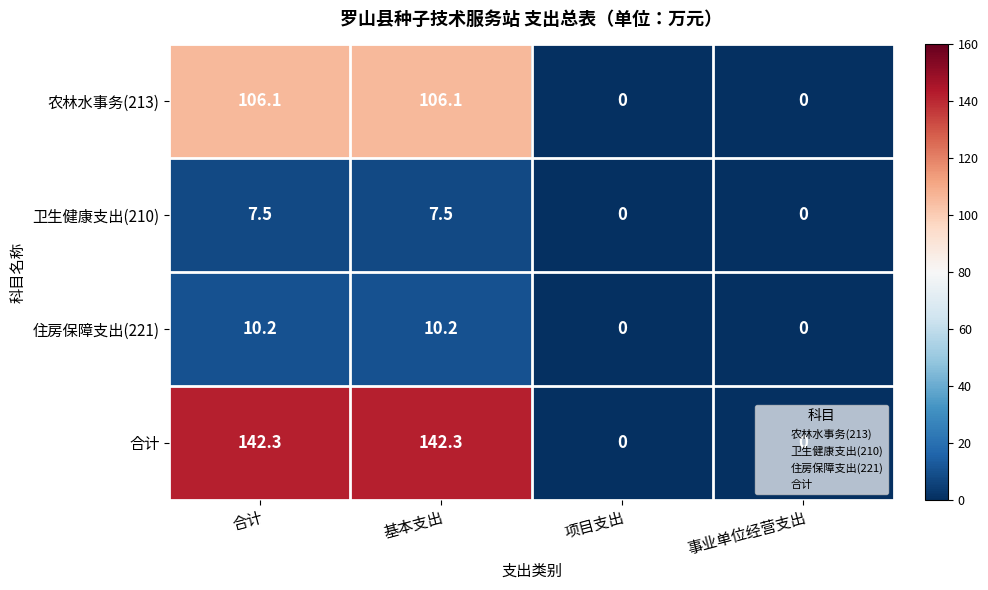

What is the total value across all series at 基本支出?

266.1